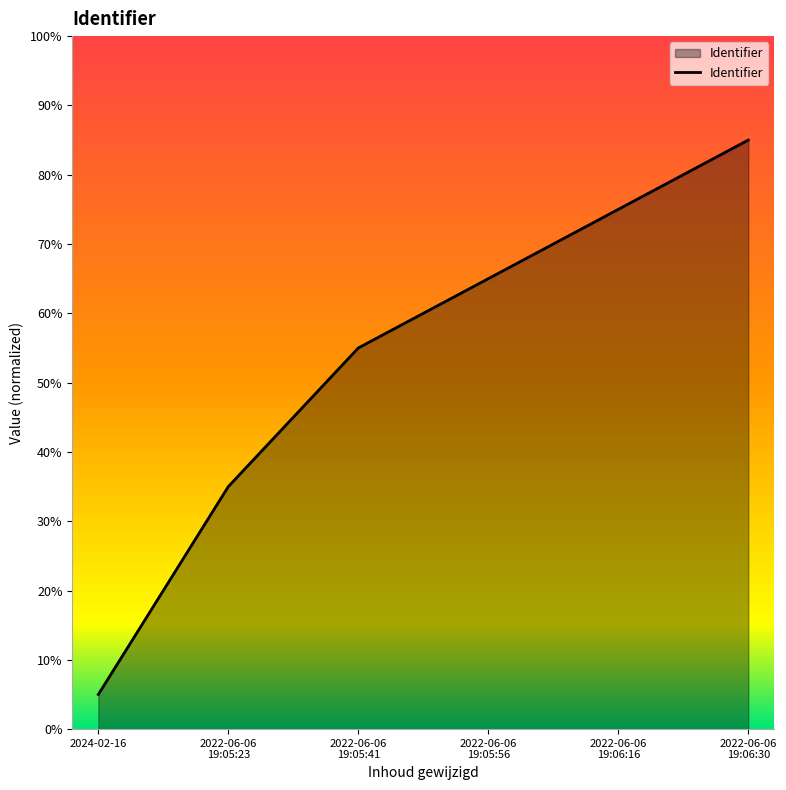

Does the chart have visible grid lines?

No